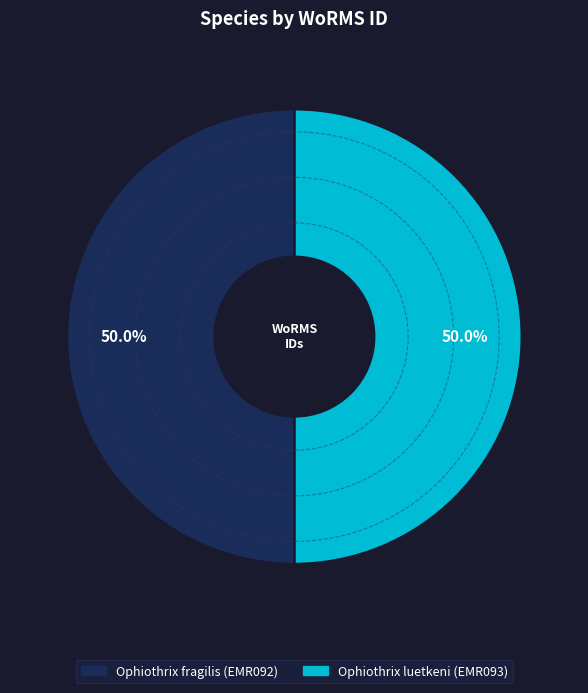

How much of the chart is everything except Ophiothrix fragilis (EMR092)?

50.0%